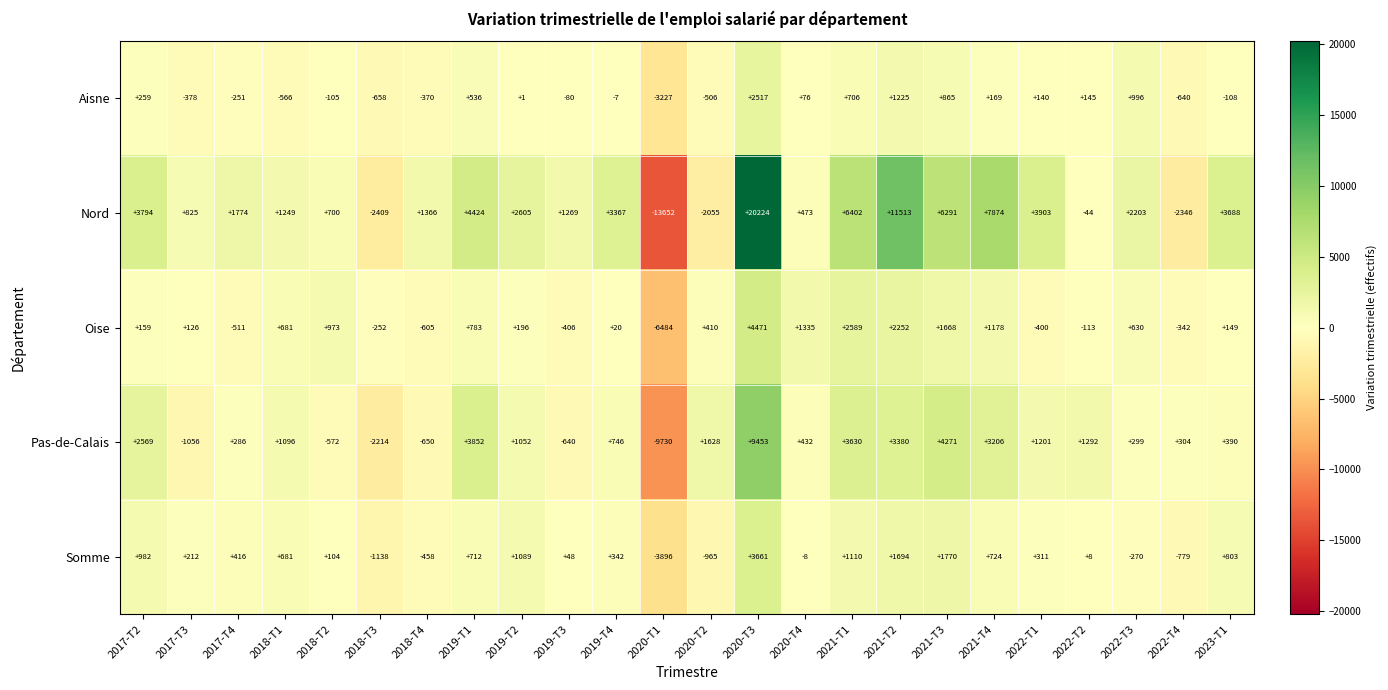

Where is Somme nearest to the value -117?

2020-T4